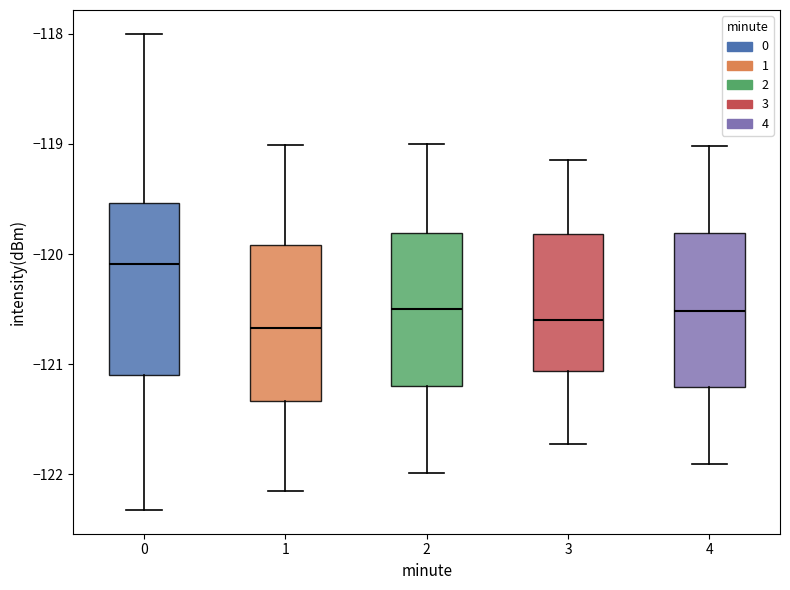

Which box has the highest median line?

0